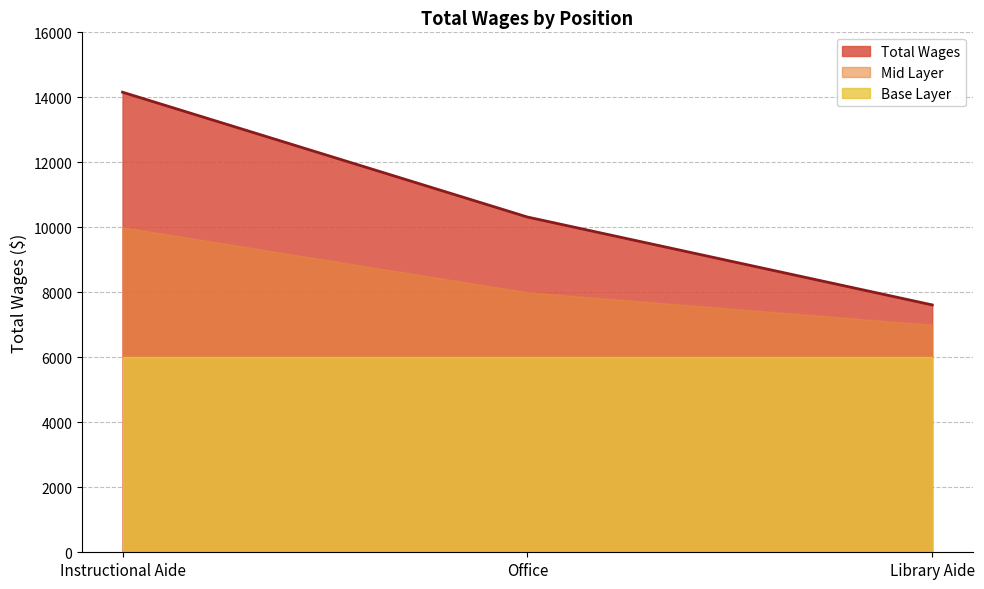

Reading left to right, list all the values displayed in this chart.

Instructional Aide=14158	Office=10317	Library Aide=7612